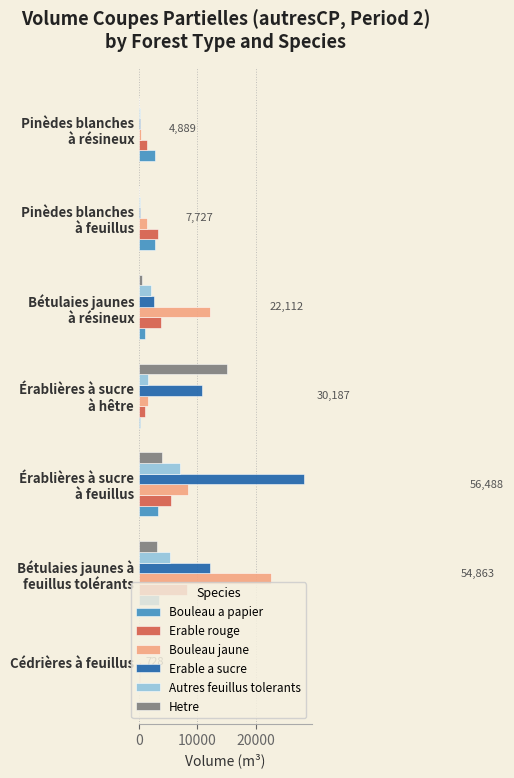

What is the sum of all Autres feuillus tolerants values?

16435.2